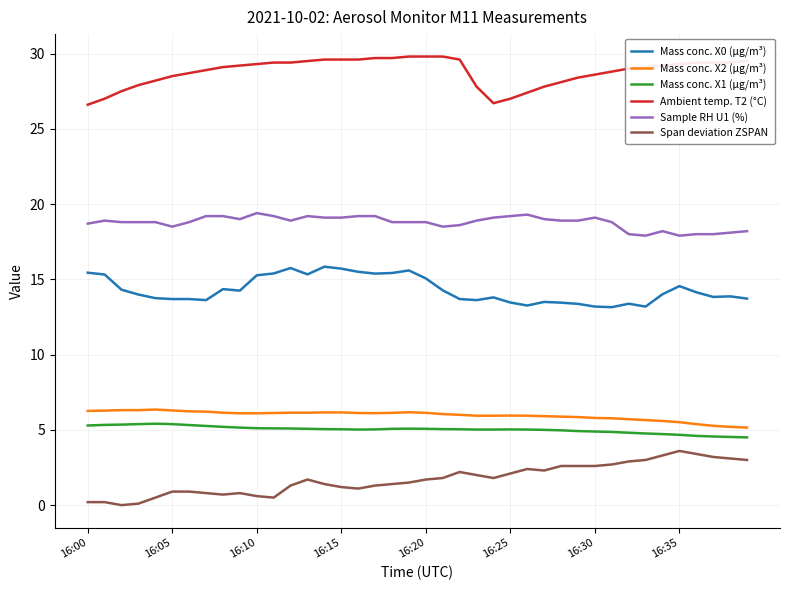

What is the highest value of the Ambient temp. T2 (°C) series?

29.8